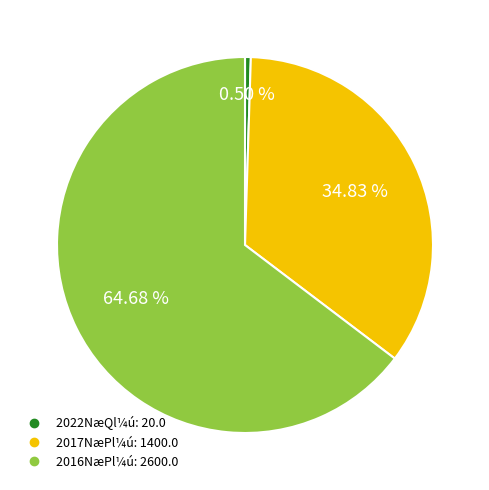

Is there a majority slice in this chart?

Yes